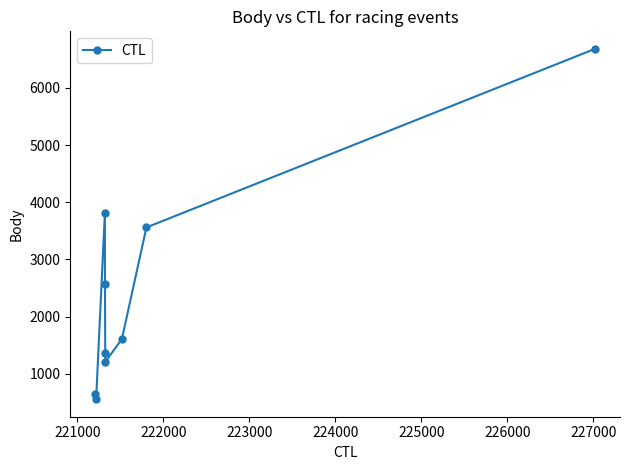

What is the minimum value shown in the chart?

554